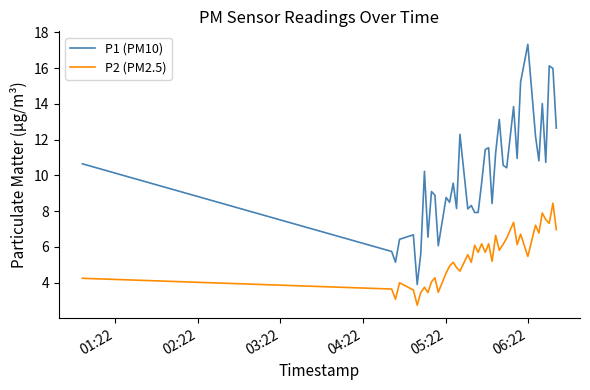

Does the chart display data point markers on the line(s)?

No